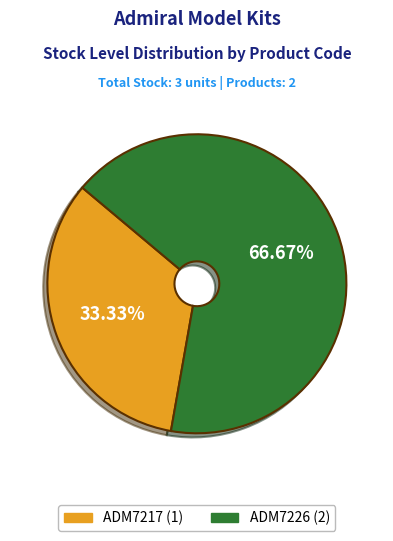

To the nearest percent, what is the average slice percentage?

50%